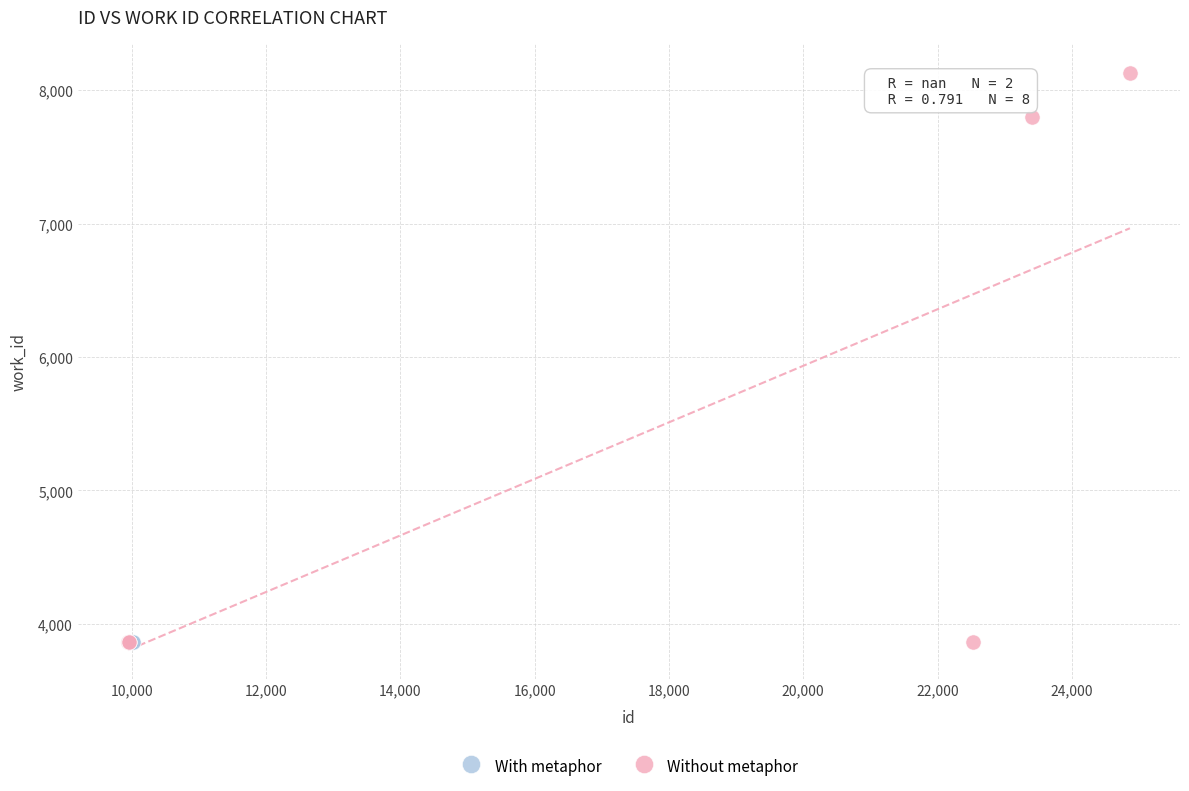

What are all the series names shown in the legend?

With metaphor, Without metaphor